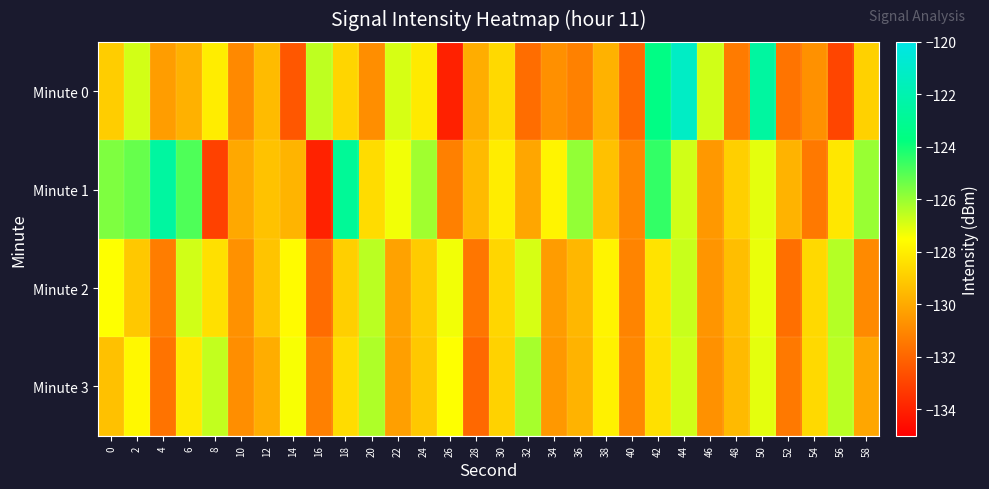

What is the maximum value shown in the chart?

-121.2